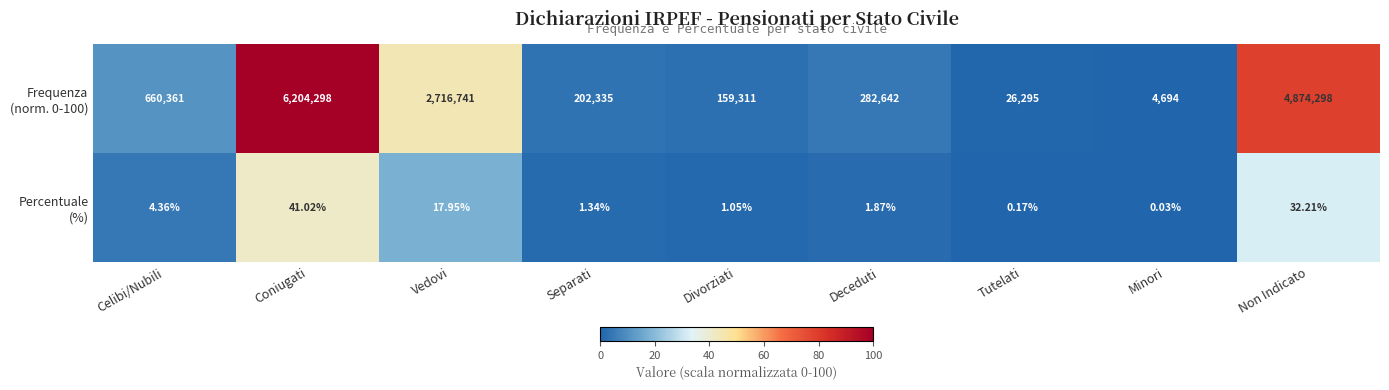

At which category is the sum across all series the highest?

Coniugati